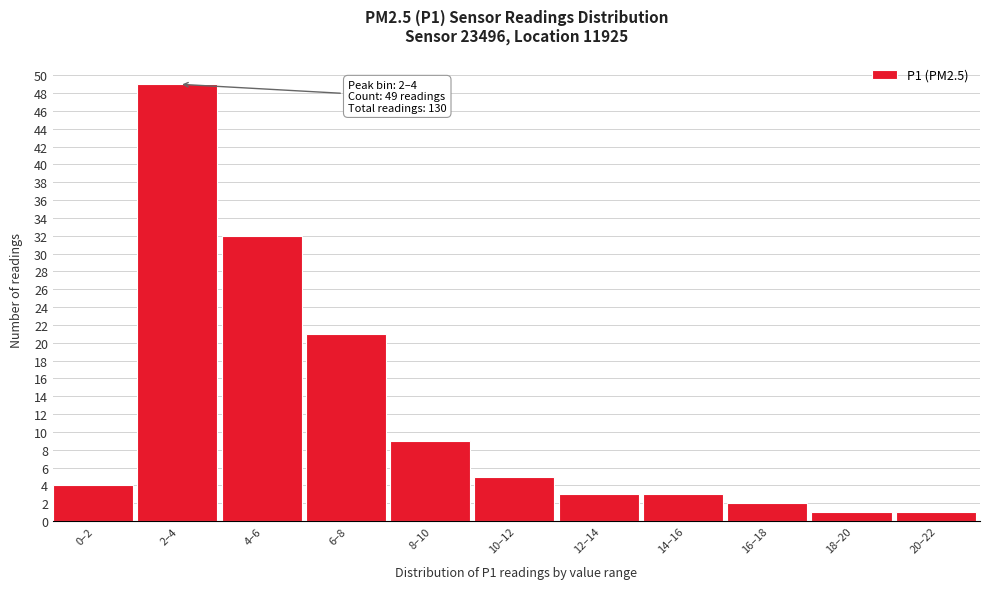

Reading left to right, list all the values displayed in this chart.

4	49	32	21	9	5	3	3	2	1	1